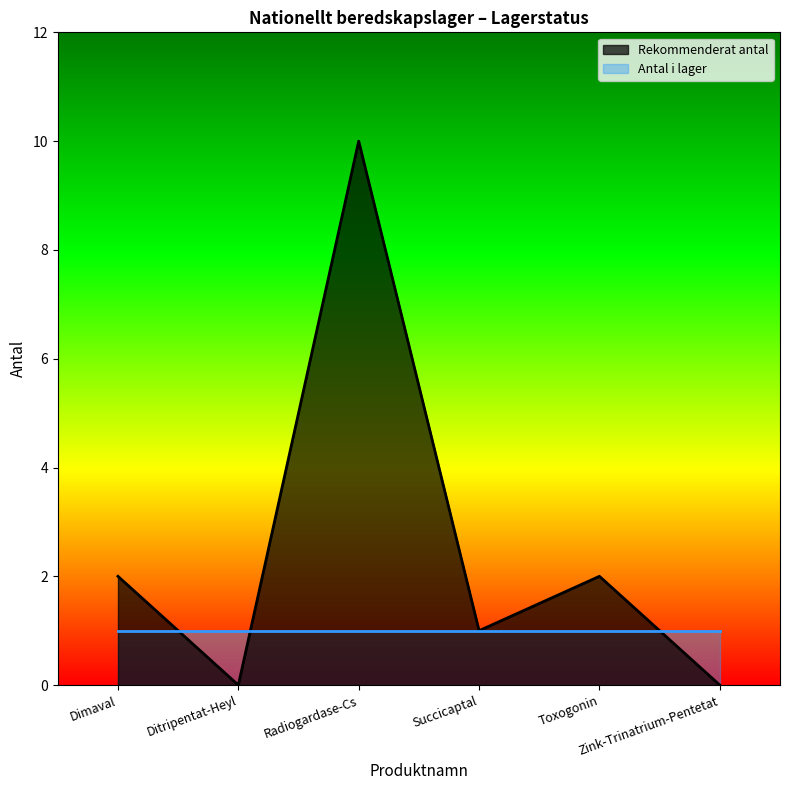

Does the chart have visible grid lines?

No